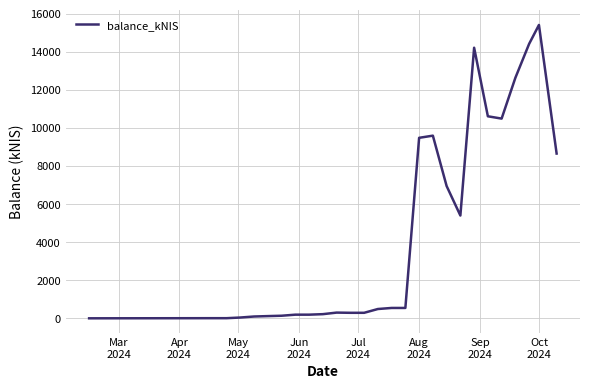

What is the sum of all values?

121229.4